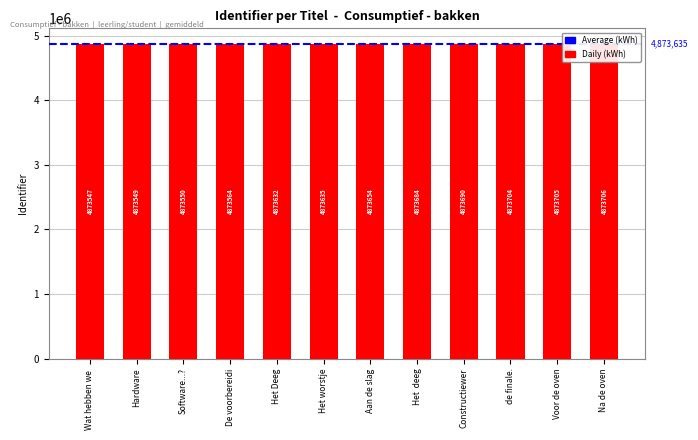

List the labels in order of value, smallest first.

Wat hebben we, Hardware, Software...?, De voorbereidi, Het Deeg, Het worstje, Aan de slag, Het deeg, Constructiewer, de finale., Voor de oven, Na de oven